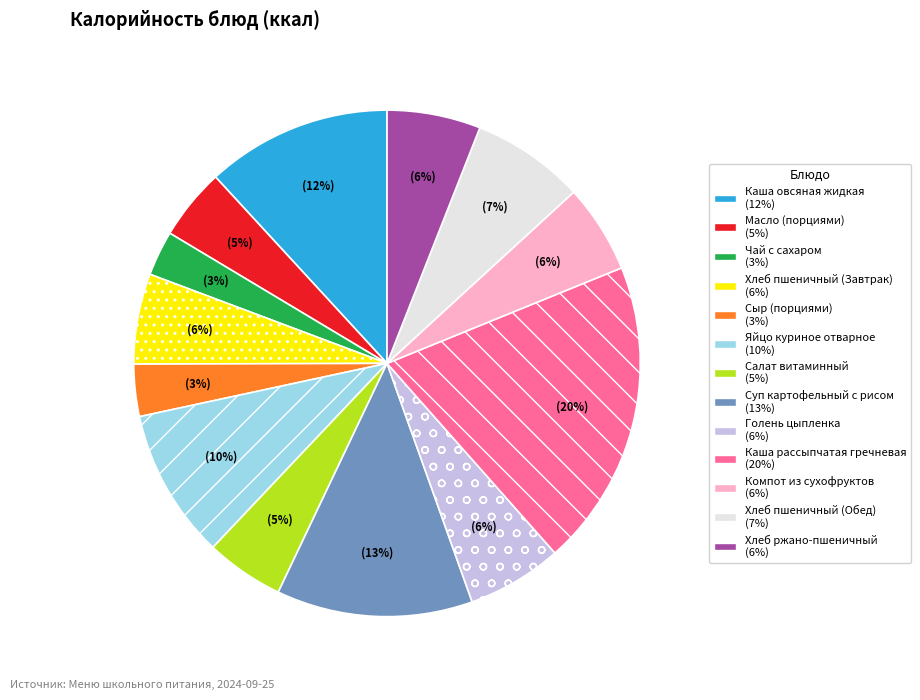

Do Голень цыпленка and Салат витаминный together represent more than half of the pie?

No